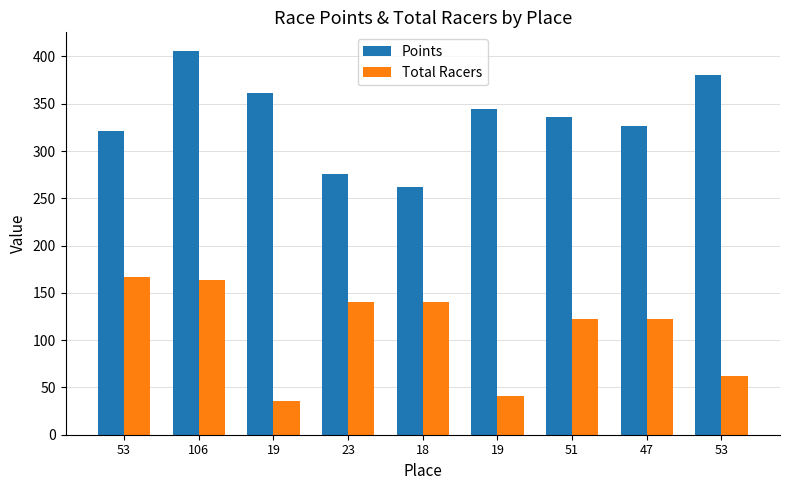

How many bars are there in each group?

2